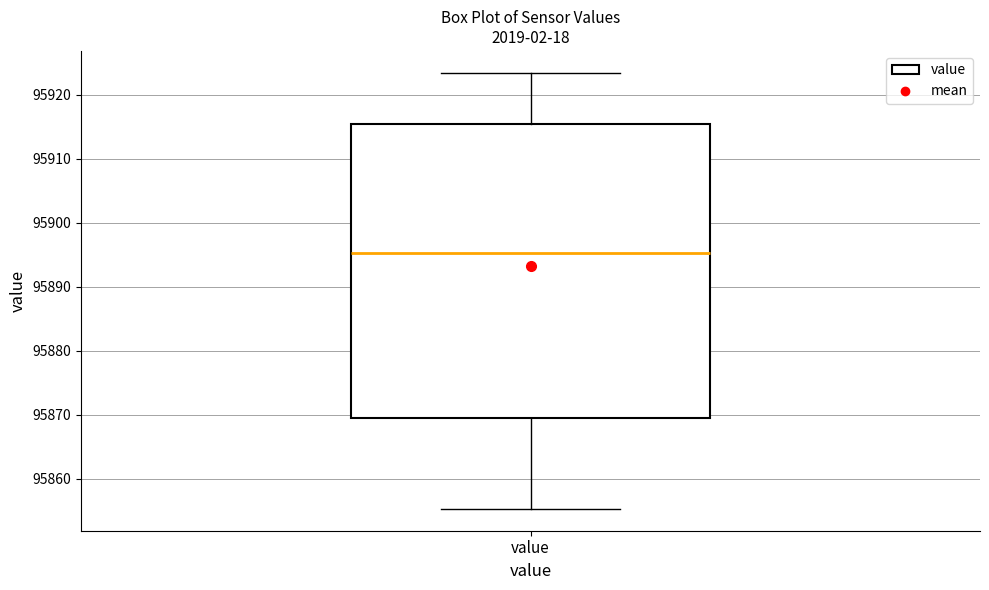

Transcribe this box plot: give where the median line is, the range the box spans, and where the two whiskers end, as read against the y-axis. The values are not printed on the chart, so give them approximately, as read against the axis.

median 95895, box 95870 to 95915, whiskers 95855 to 95923